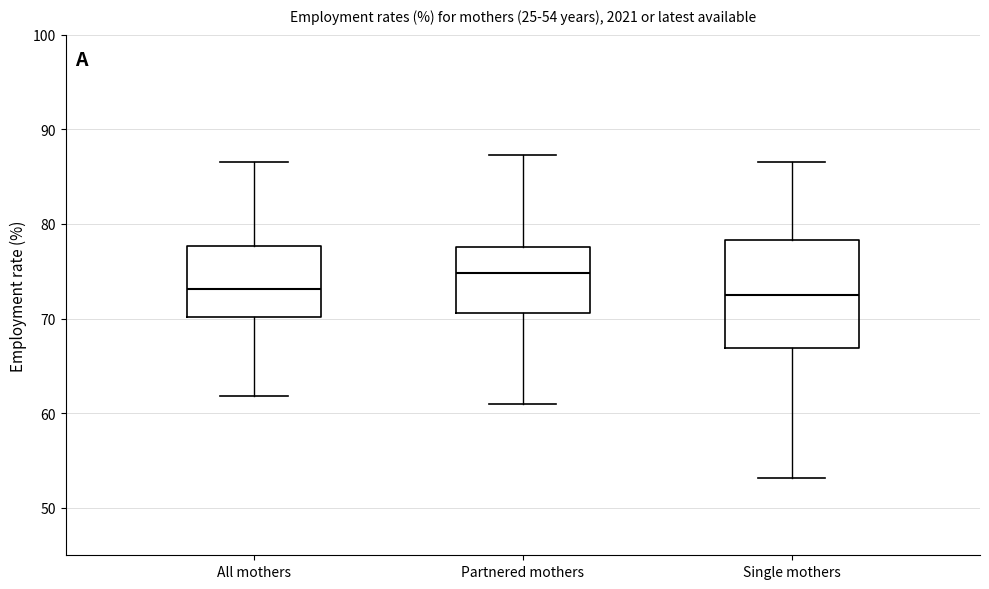

Which box's median line is the highest?

Partnered mothers